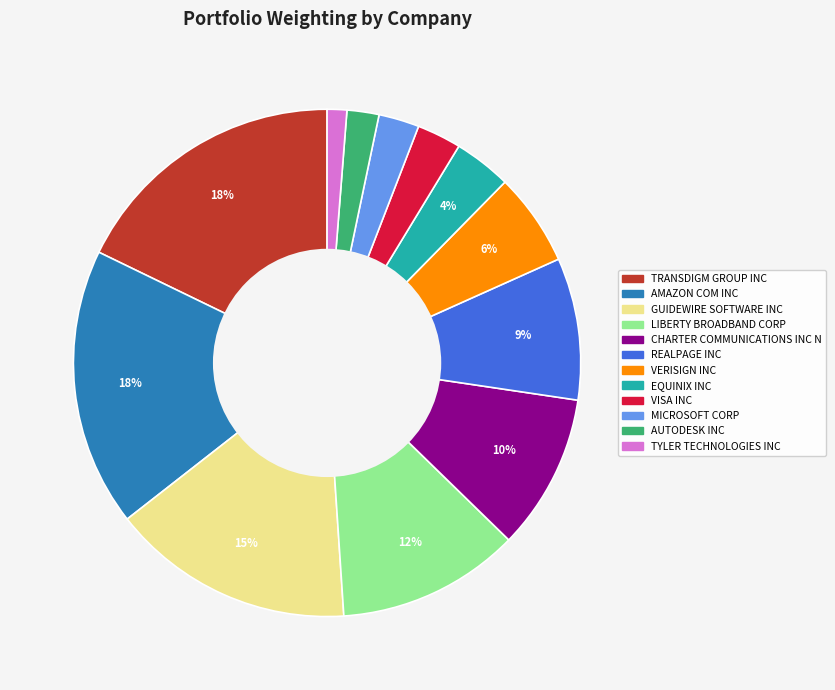

True or false: REALPAGE INC accounts for 9% of the total.

True